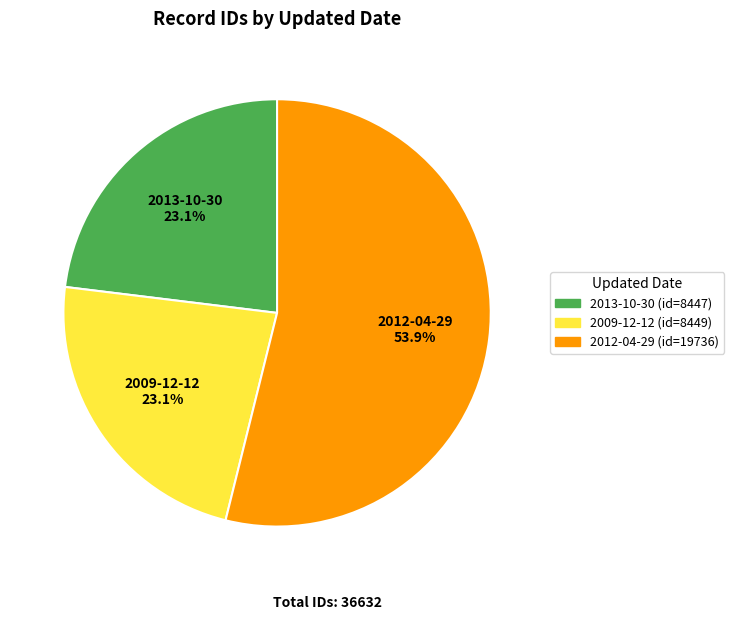

What percentage is NOT represented by 2013-10-30?

76.9%